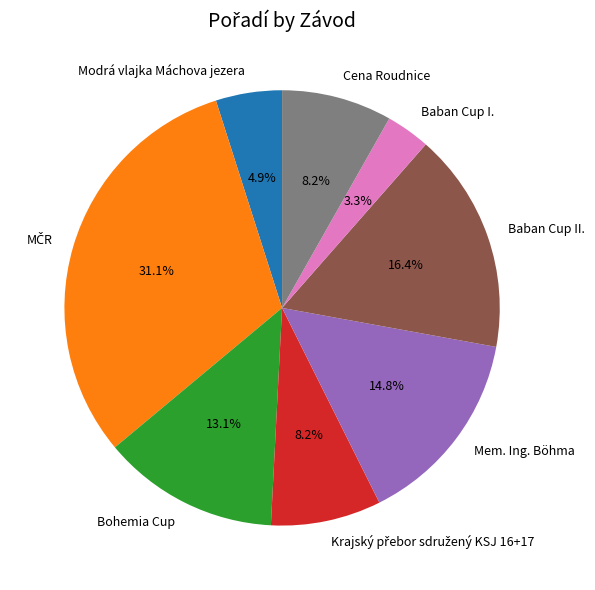

Does any single category account for the majority?

No